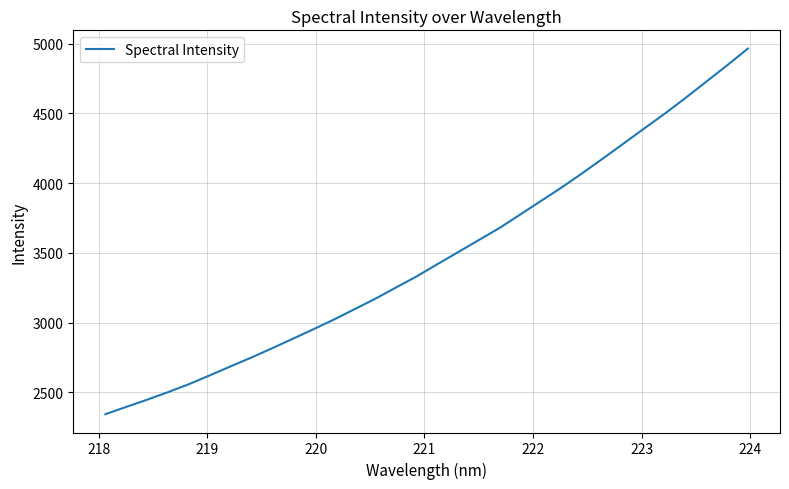

What is the smallest value displayed?

2344.0